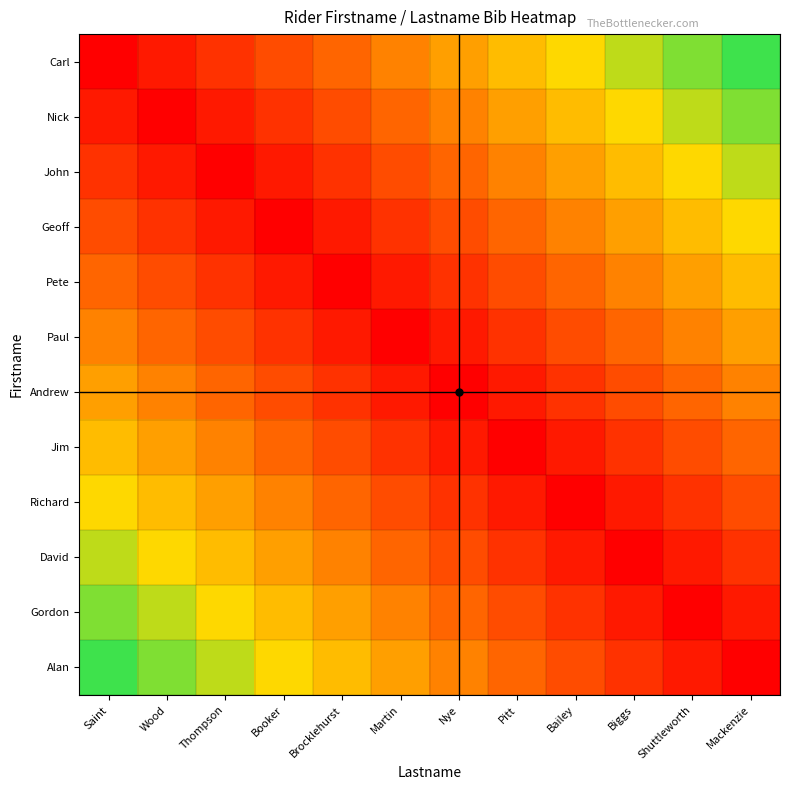

How many data points does each series have?

12